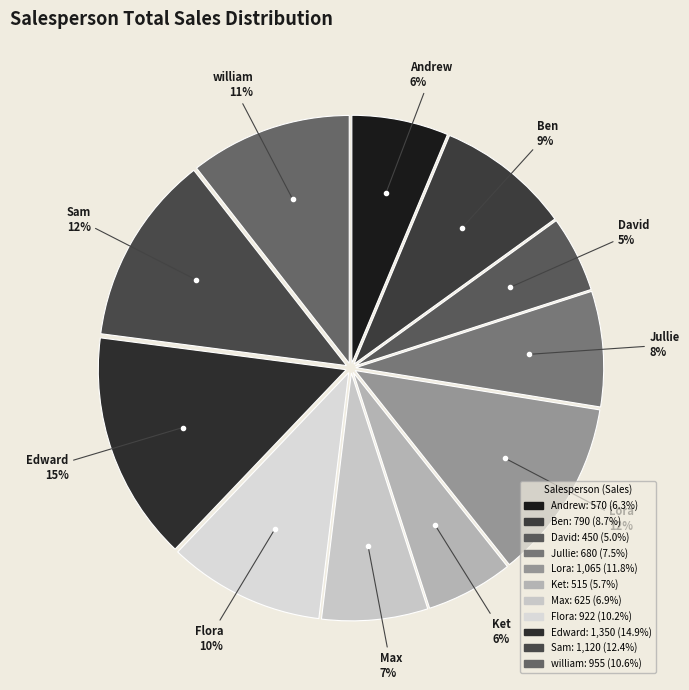

True or false: Andrew accounts for 6% of the total.

True